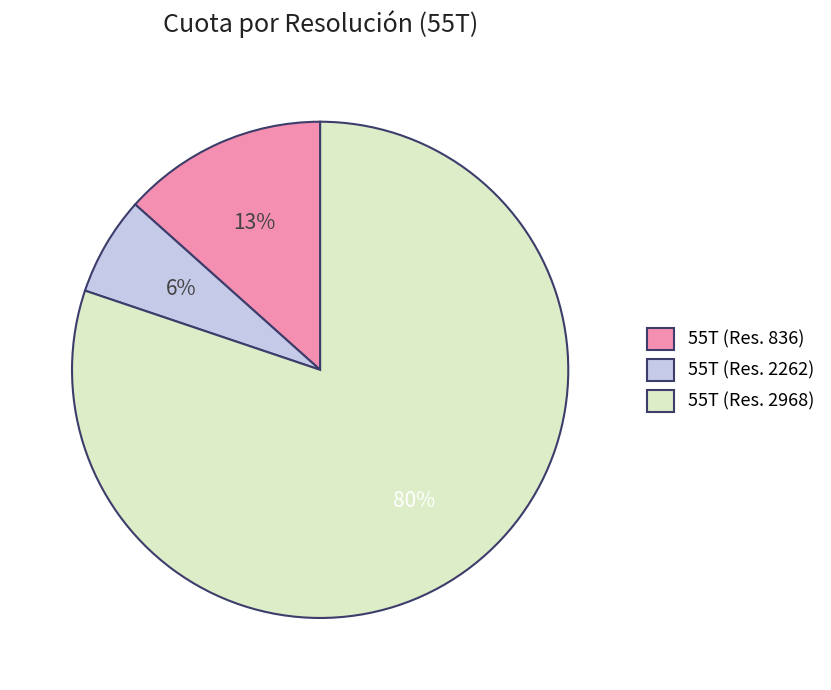

Rank the categories by value from highest to lowest.

55T (Res. 2968), 55T (Res. 836), 55T (Res. 2262)